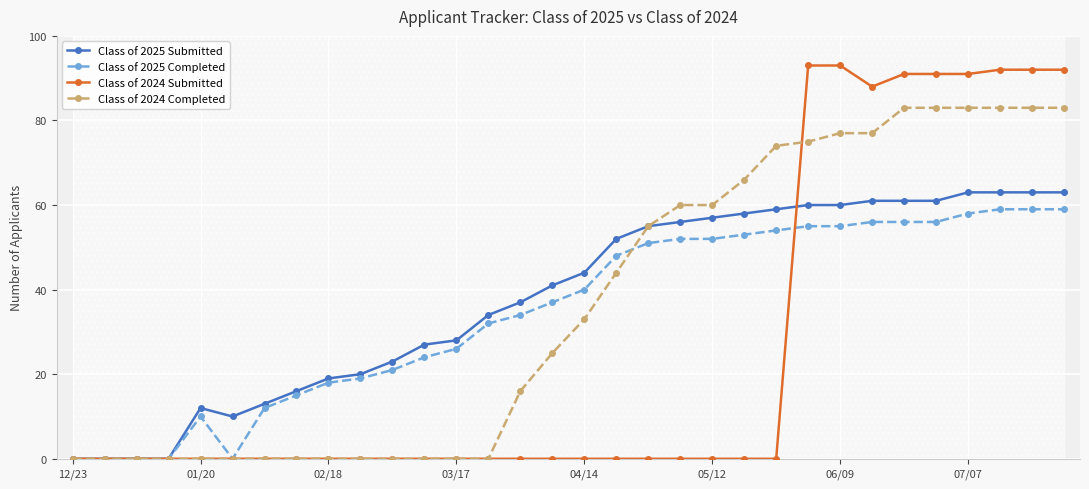

At which label does Class of 2025 Completed reach its minimum?

12/23